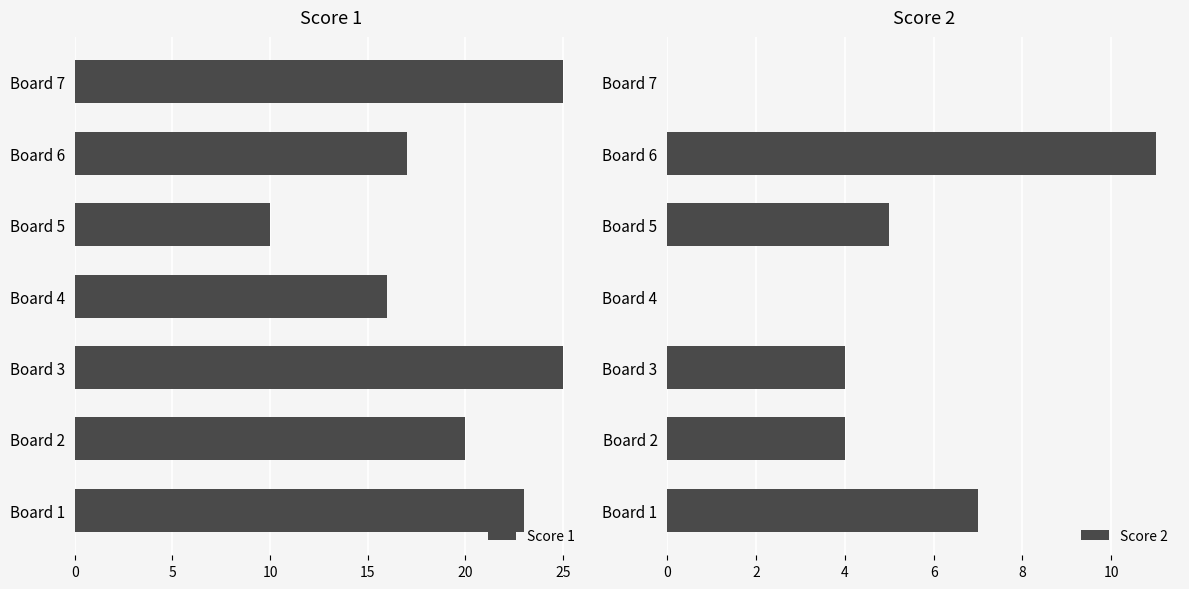

What are all the series names shown in the legend?

Score 1, Score 2